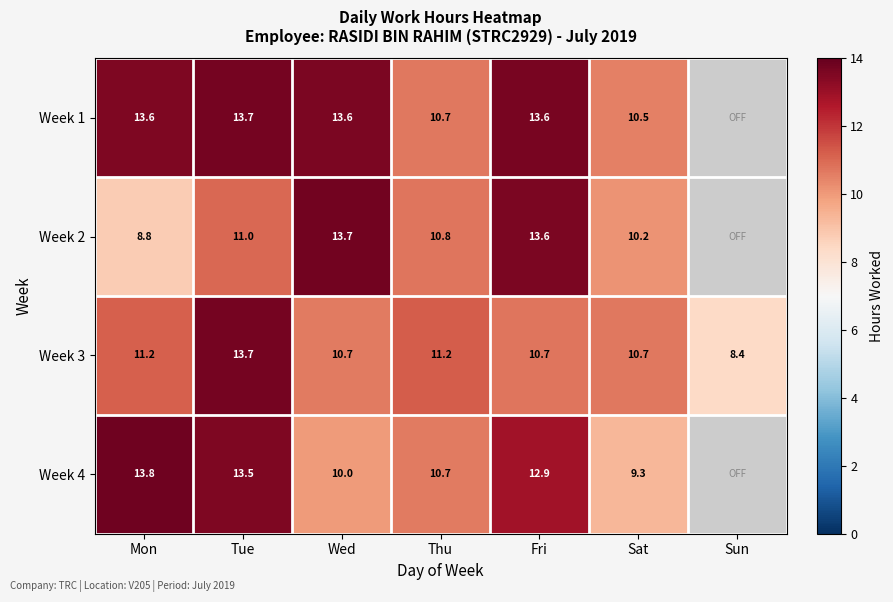

Rank the series at Sat from lowest to highest value.

Week 4, Week 2, Week 1, Week 3